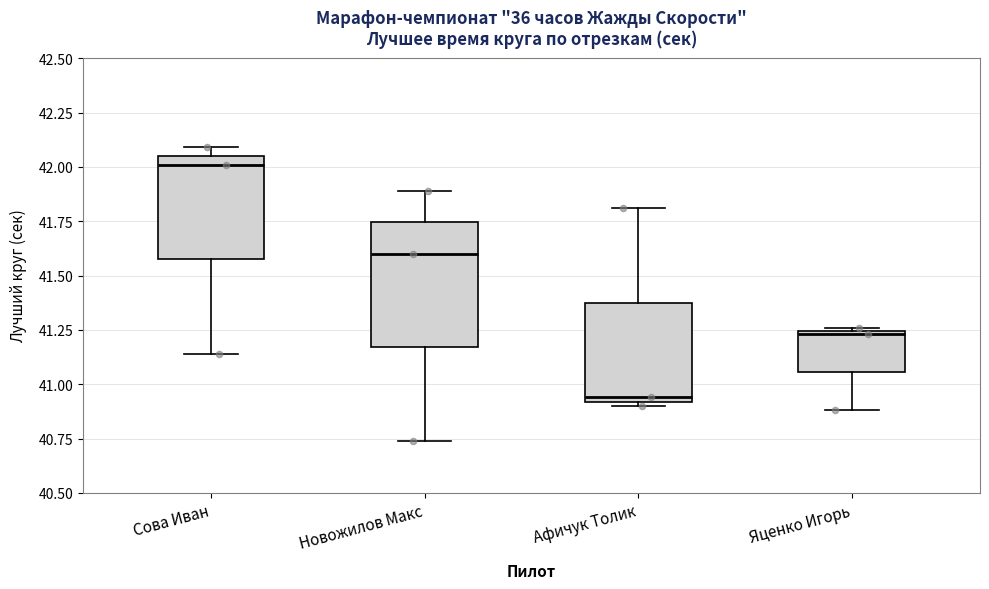

Reading left to right, transcribe this box plot: for each box, give where its median line is, the range the box spans, and where its two whiskers end, as read against the y-axis. The values are not printed on the chart, so give them approximately, as read against the axis.

Сова Иван: median 42.00, box 41.60 to 42.05, whiskers 41.15 to 42.10
Новожилов Макс: median 41.60, box 41.15 to 41.75, whiskers 40.75 to 41.90
Афичук Толик: median 40.95, box 40.90 to 41.40, whiskers 40.90 (just below the box's lower edge) to 41.80
Яценко Игорь: median 41.25 (just below the box's upper edge), box 41.05 to 41.25, whiskers 40.90 to 41.25 (just above the box's upper edge)